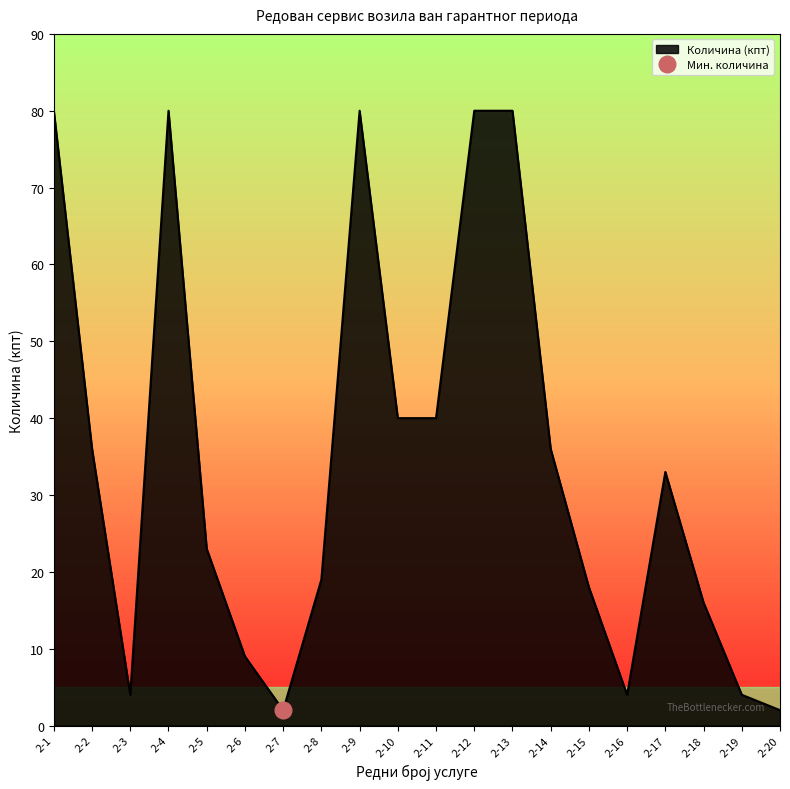

True or false: the data shows 25 at 2-15.

False